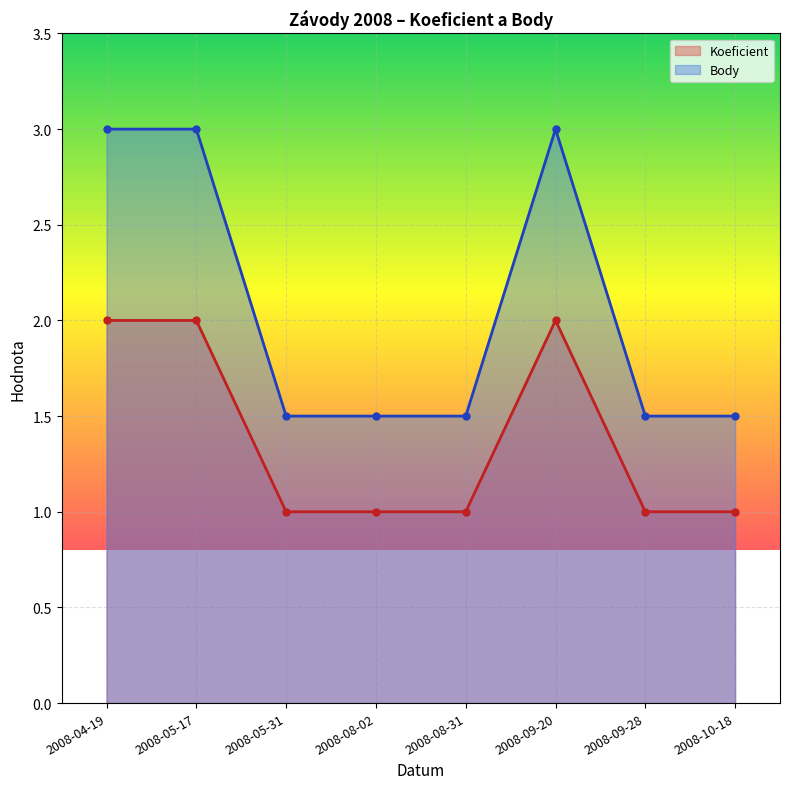

Is the value of Body at 2008-05-31 greater than the value of Koeficient at 2008-10-18?

Yes